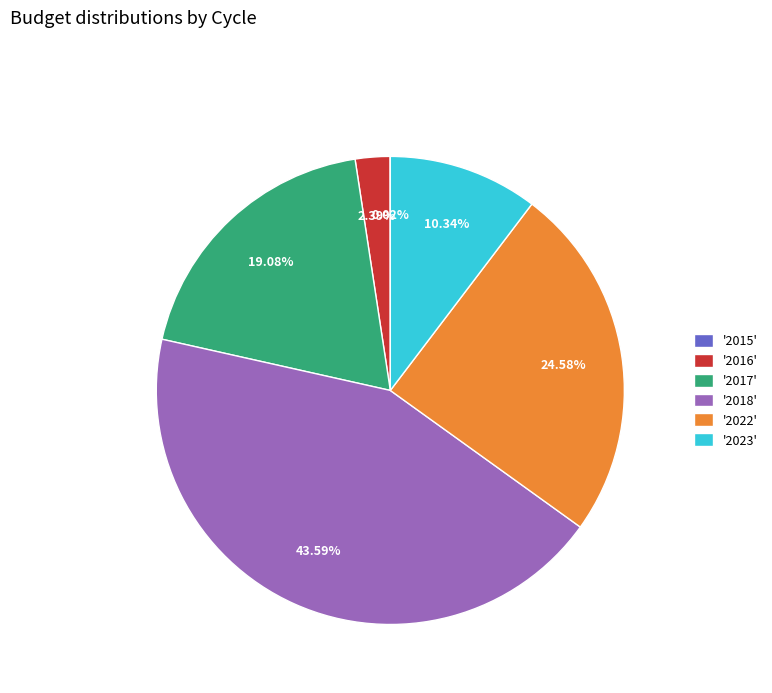

Which has a higher value, '2023' or '2017'?

'2017'